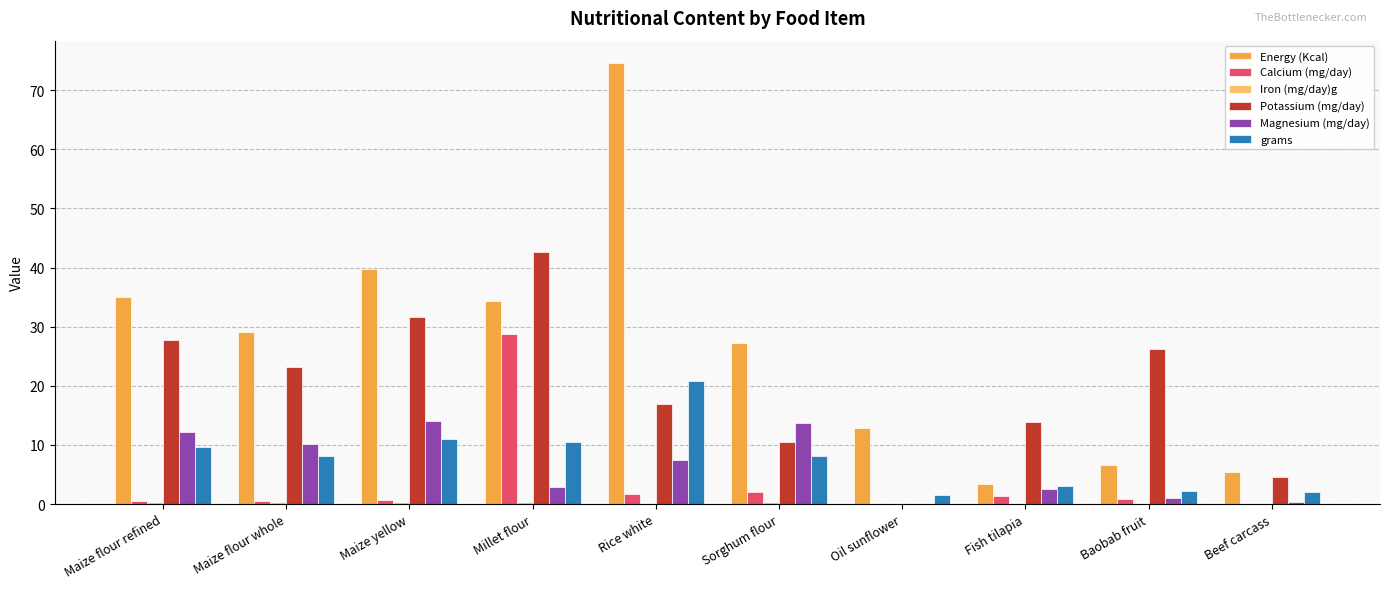

Which series changed the most between Oil sunflower and Baobab fruit?

Potassium (mg/day)